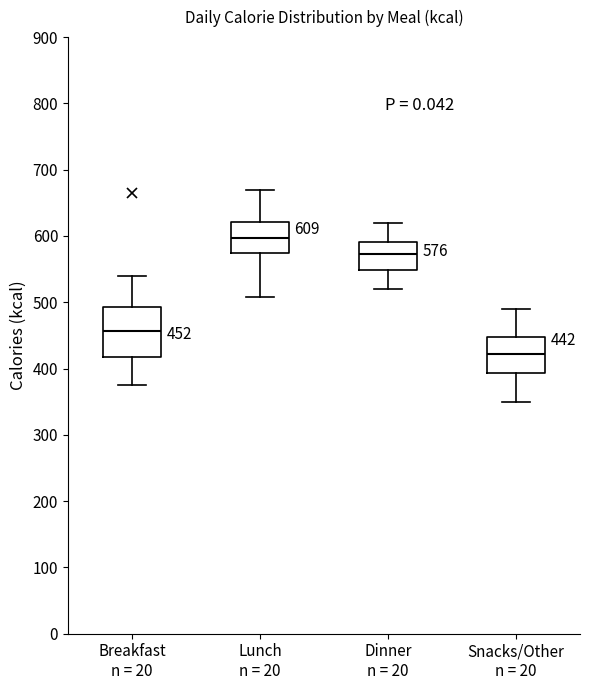

Comparing the boxes themselves (not the whiskers), which one is the tallest?

Breakfast n = 20